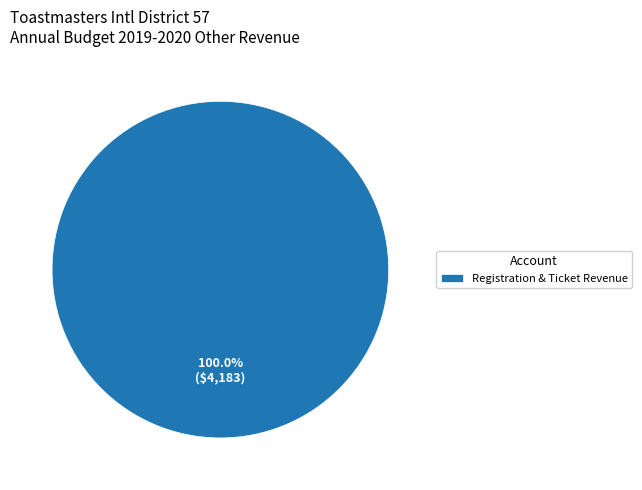

Is there a majority slice in this chart?

Yes